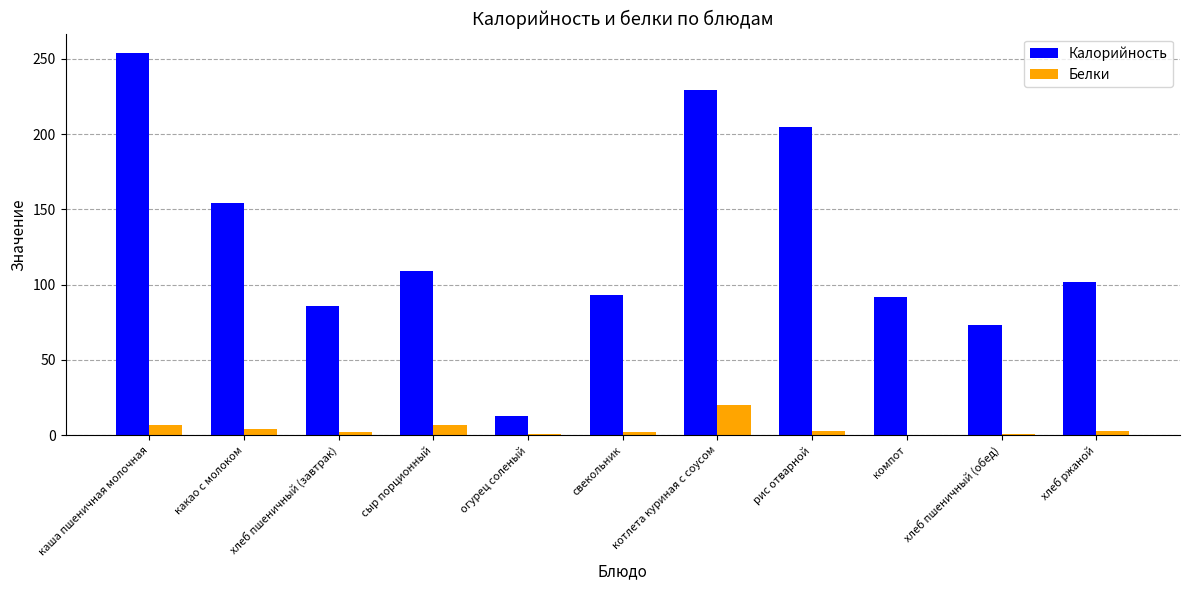

Between сыр порционный and огурец соленый, which series saw the biggest shift?

Калорийность